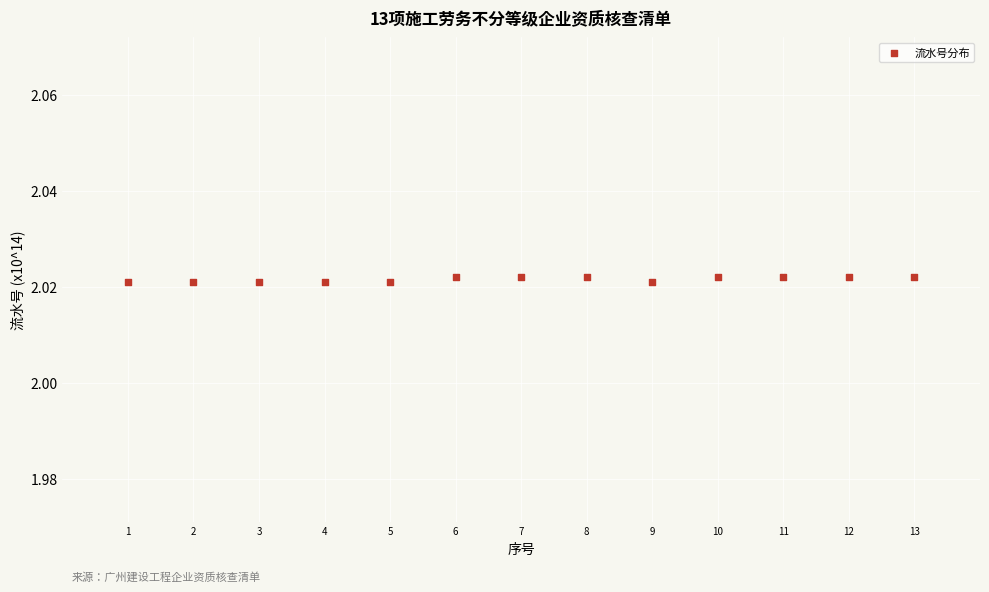

What is the range of X values (max minus min)?

12.0